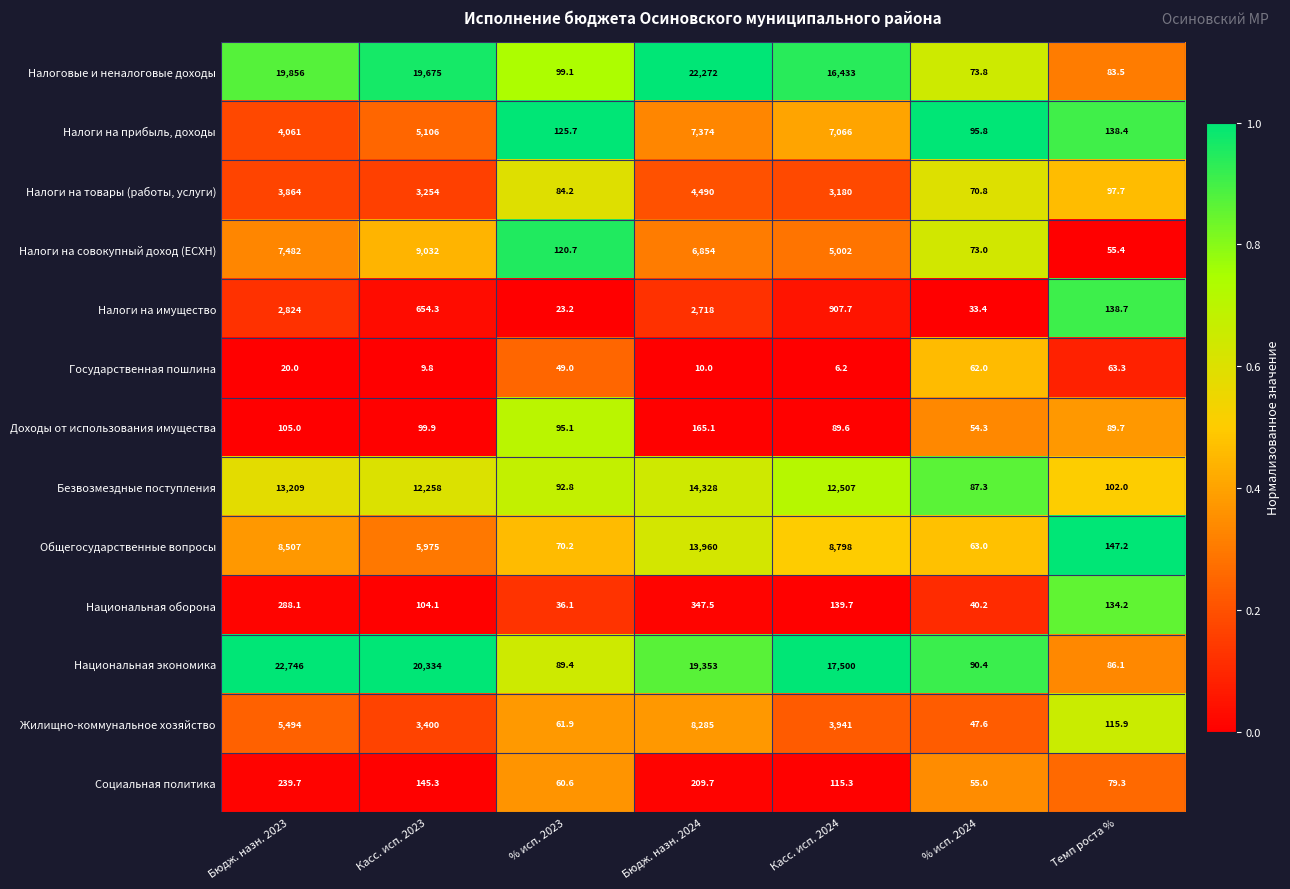

At which category is the sum across all series the highest?

Бюдж. назн. 2024